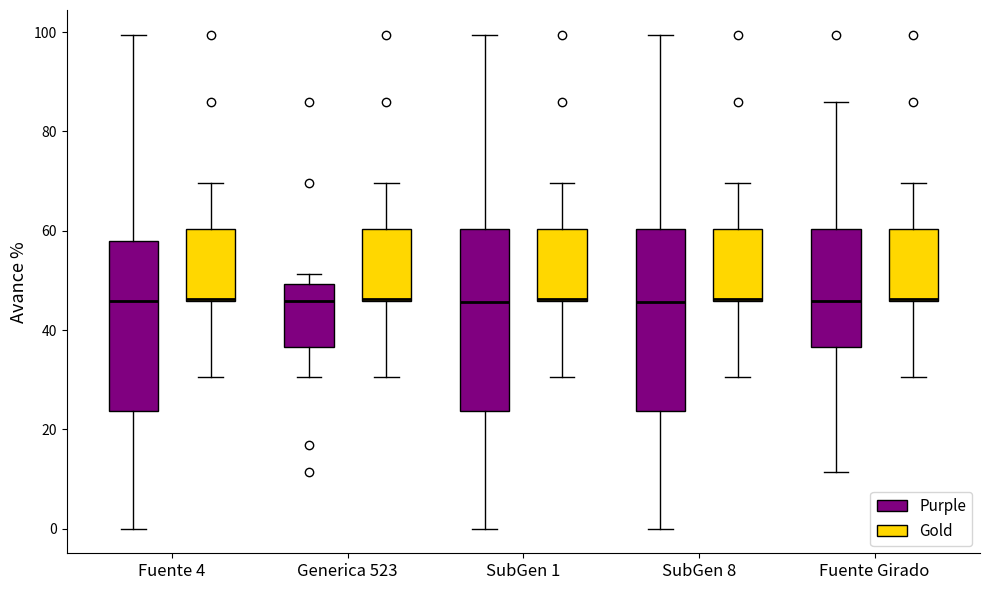

Reading left to right, read every box against the y-axis: the position of its median line, the range the box covers, and the ends of its whiskers. The values are not printed on the chart, so give them approximately, as read against the axis.

Fuente 4 (Purple): median 46, box 24 to 58, whiskers 0 to 100
Fuente 4 (Gold): median 46, box 46 to 60, whiskers 30 to 70
Generica 523 (Purple): median 46, box 36 to 50, whiskers 30 to 52
Generica 523 (Gold): median 46, box 46 to 60, whiskers 30 to 70
SubGen 1 (Purple): median 46, box 24 to 60, whiskers 0 to 100
SubGen 1 (Gold): median 46, box 46 to 60, whiskers 30 to 70
SubGen 8 (Purple): median 46, box 24 to 60, whiskers 0 to 100
SubGen 8 (Gold): median 46, box 46 to 60, whiskers 30 to 70
Fuente Girado (Purple): median 46, box 36 to 60, whiskers 12 to 86
Fuente Girado (Gold): median 46, box 46 to 60, whiskers 30 to 70